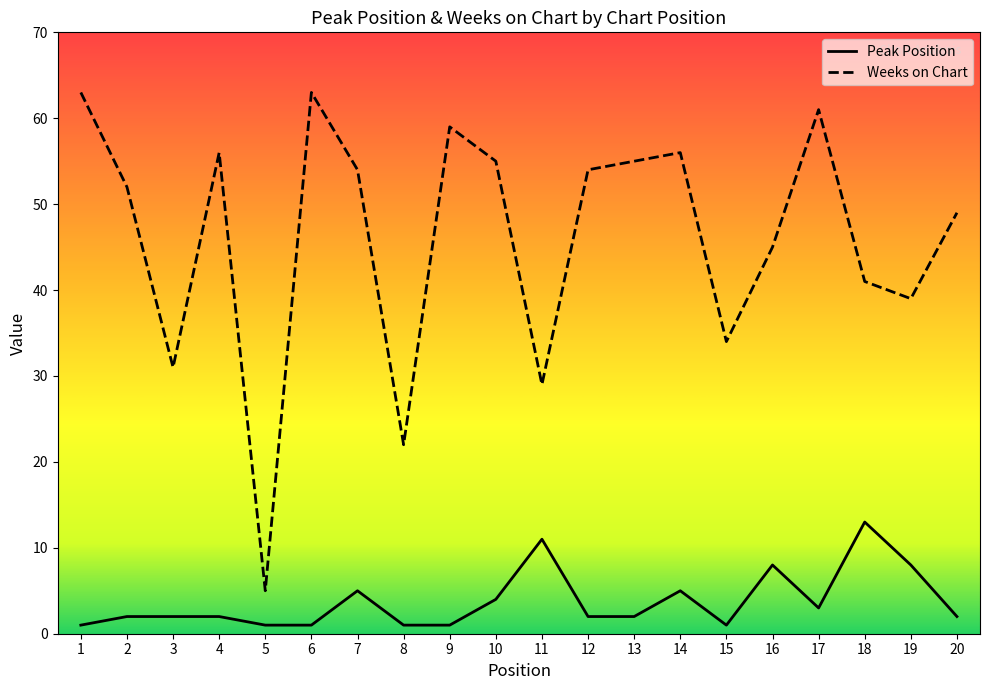

What is the average value of the Weeks on Chart series?

46